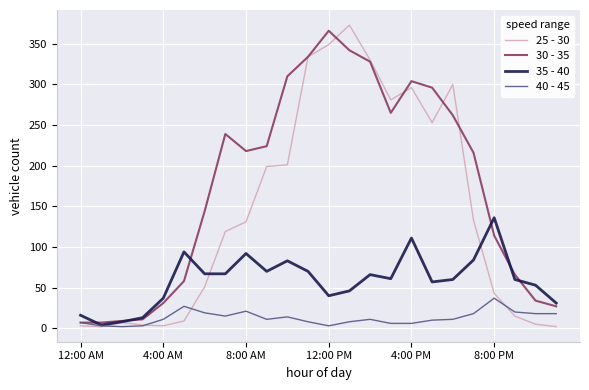

Which series has the largest total across all categories?

30 - 35